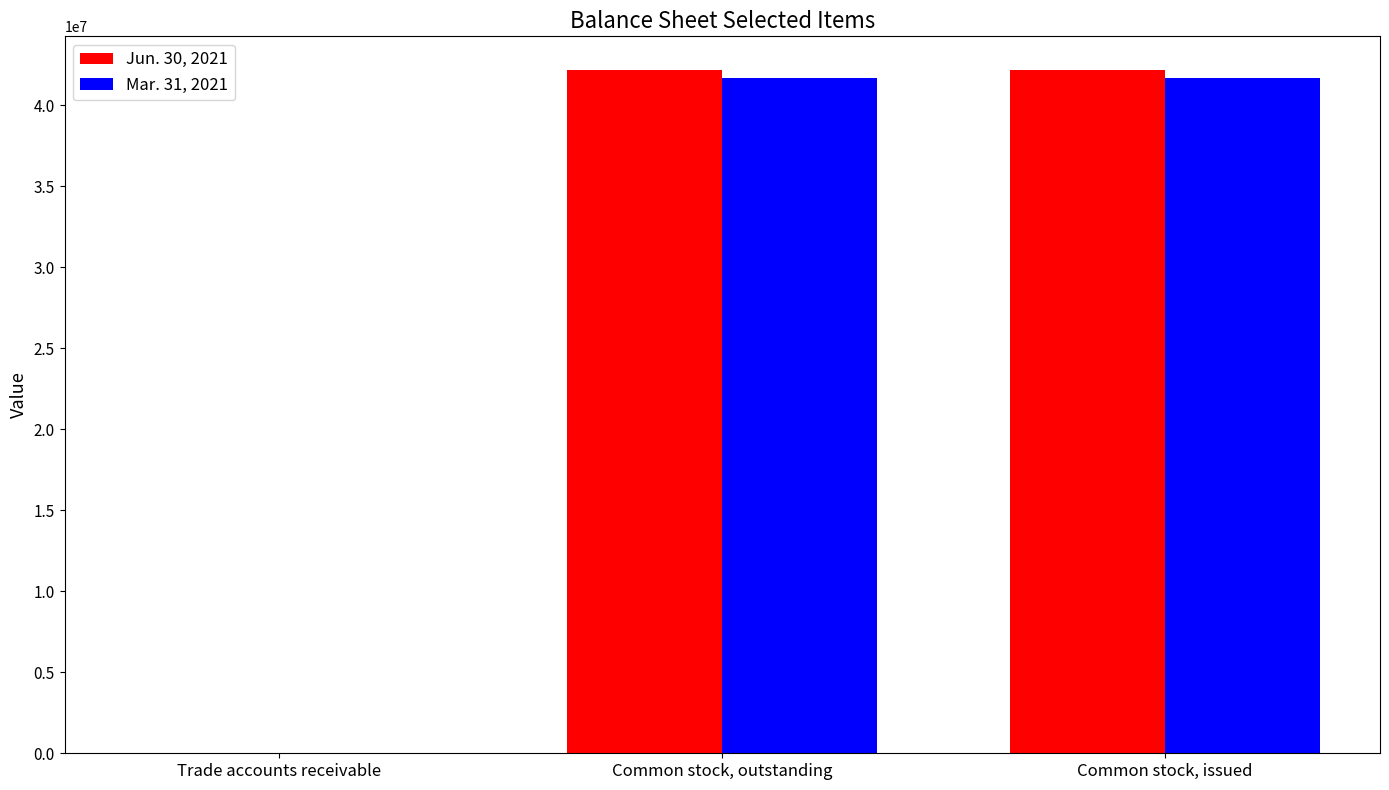

The value of Jun. 30, 2021 at Common stock, issued is 42160000. True or false?

True